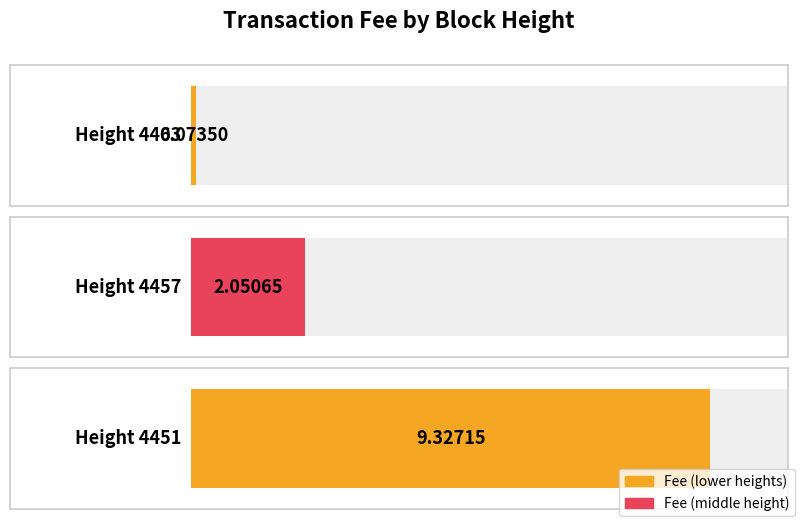

At which label does the data first exceed 2?

4457